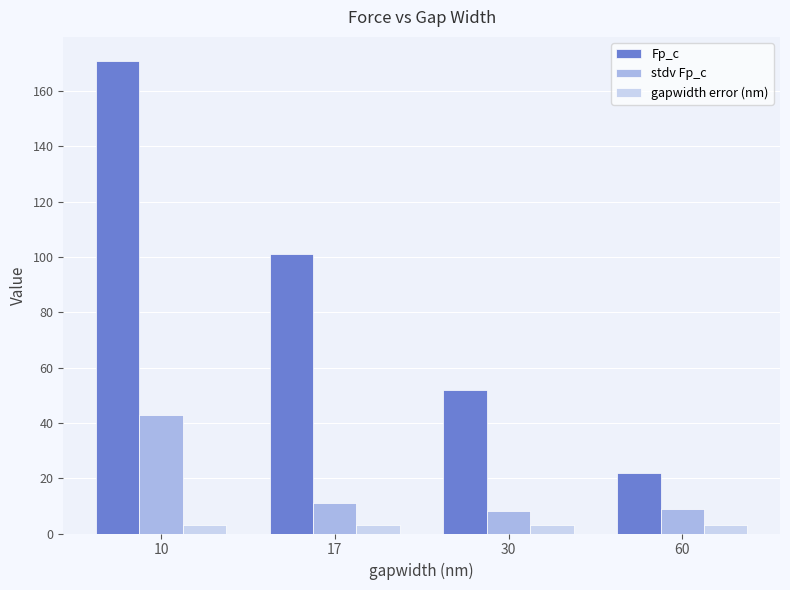

Which series has the largest total across all categories?

Fp_c